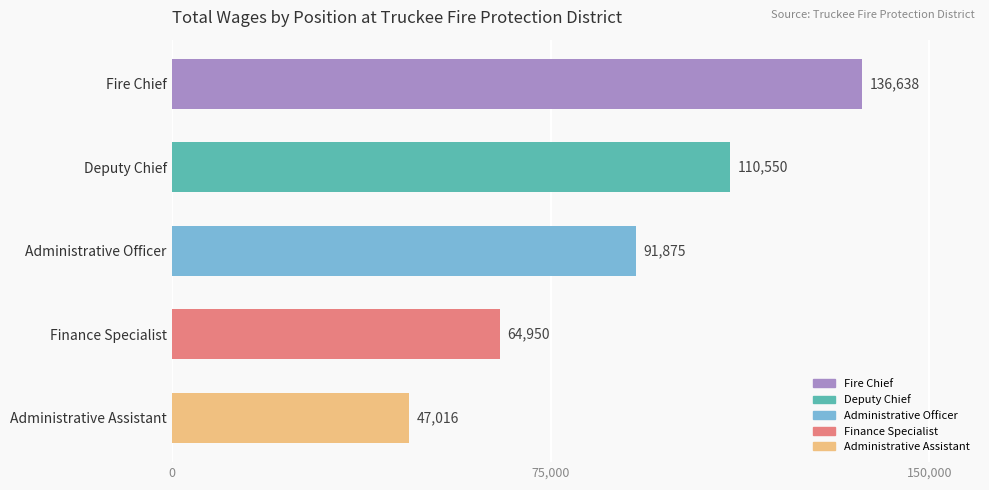

How many bars are there in total?

5